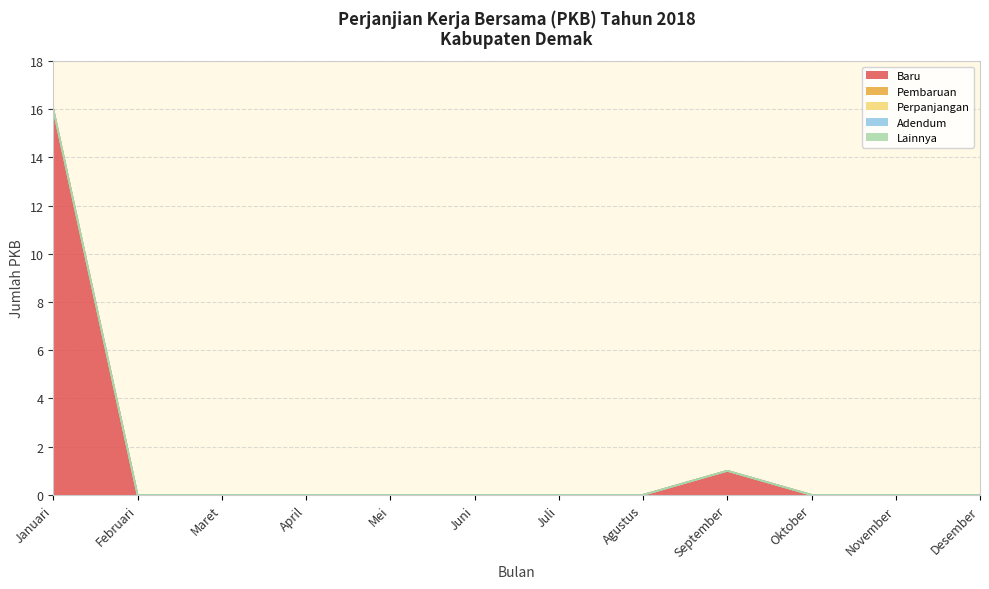

What are all the series names shown in the legend?

Baru, Pembaruan, Perpanjangan, Adendum, Lainnya